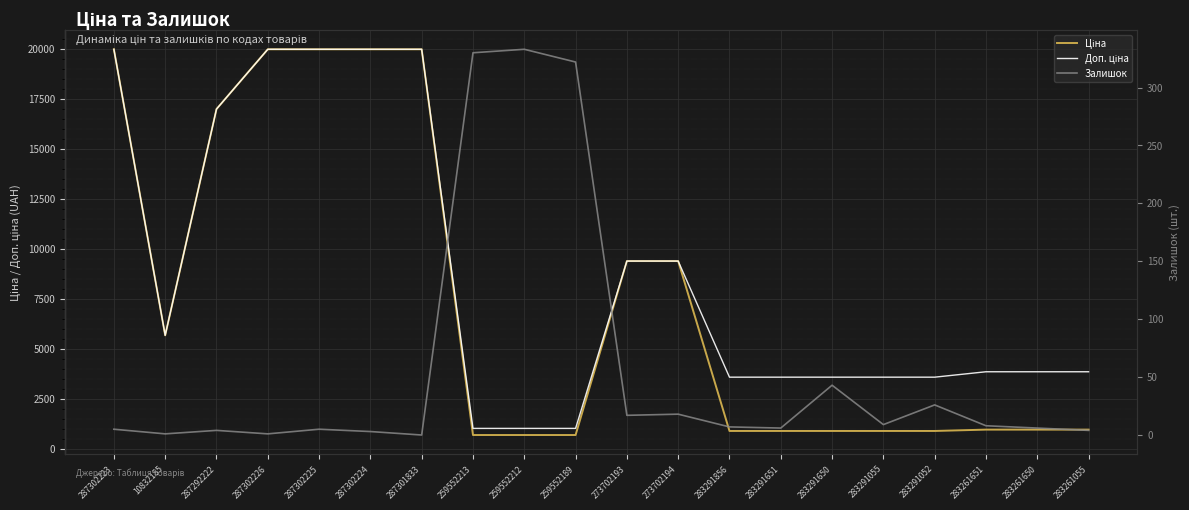

Where does the Ціна series first go above 963?

287302223